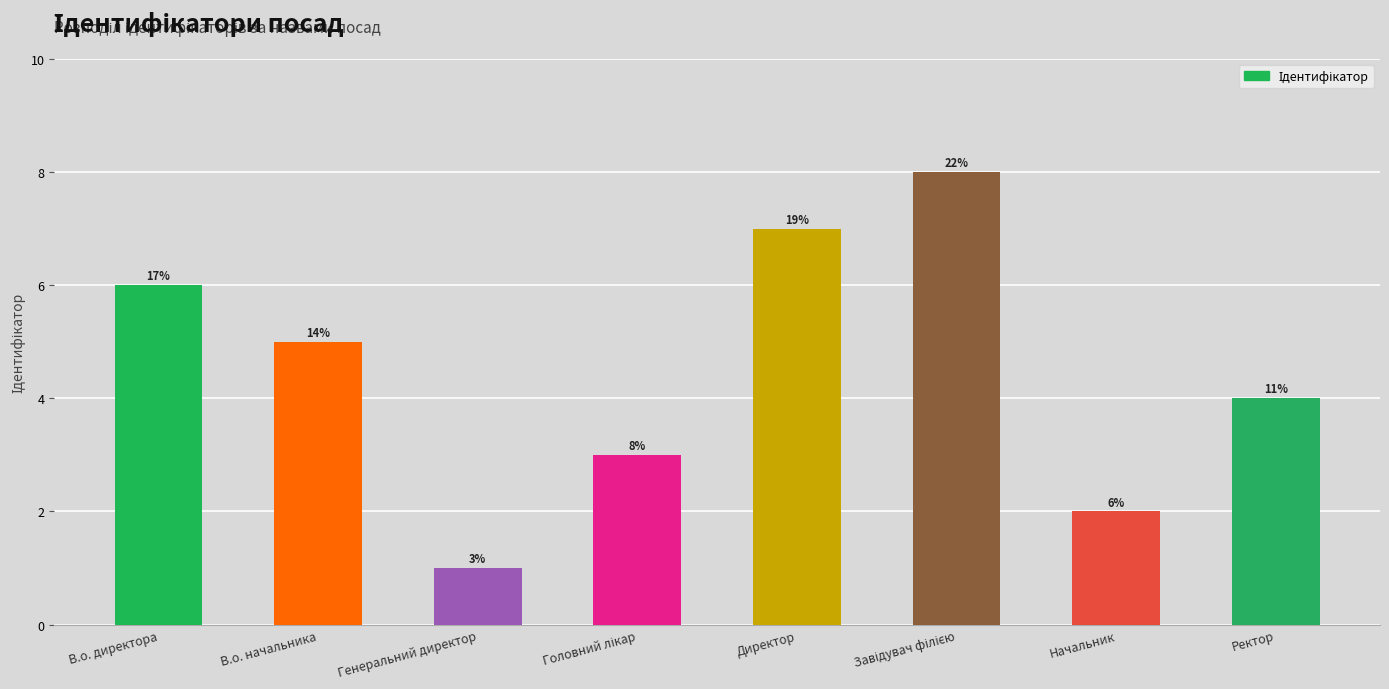

How many bars are there in total?

8